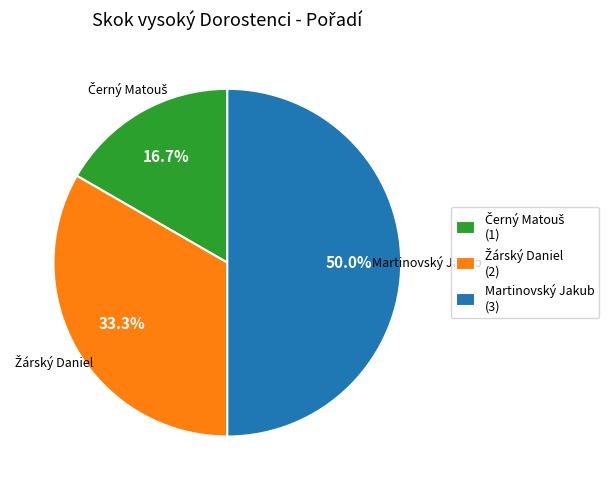

How much of the chart is everything except Černý Matouš?

83.3%